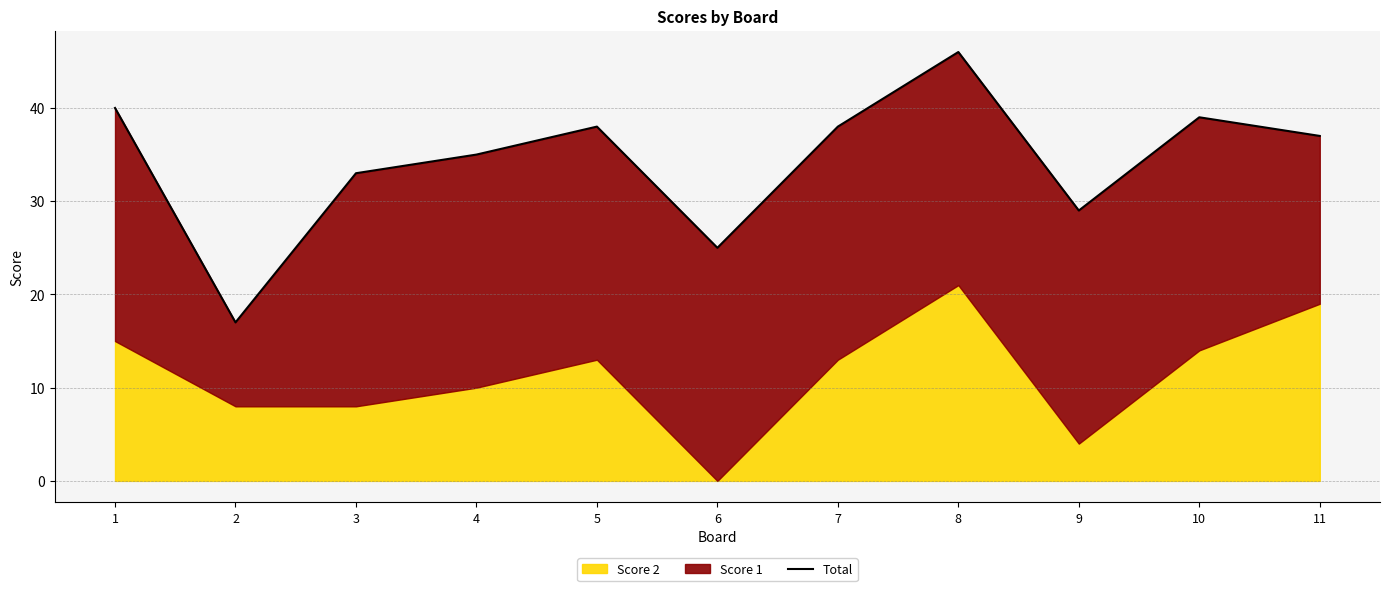

How many interior local valleys (lower than both neighbors) does the data have?

3